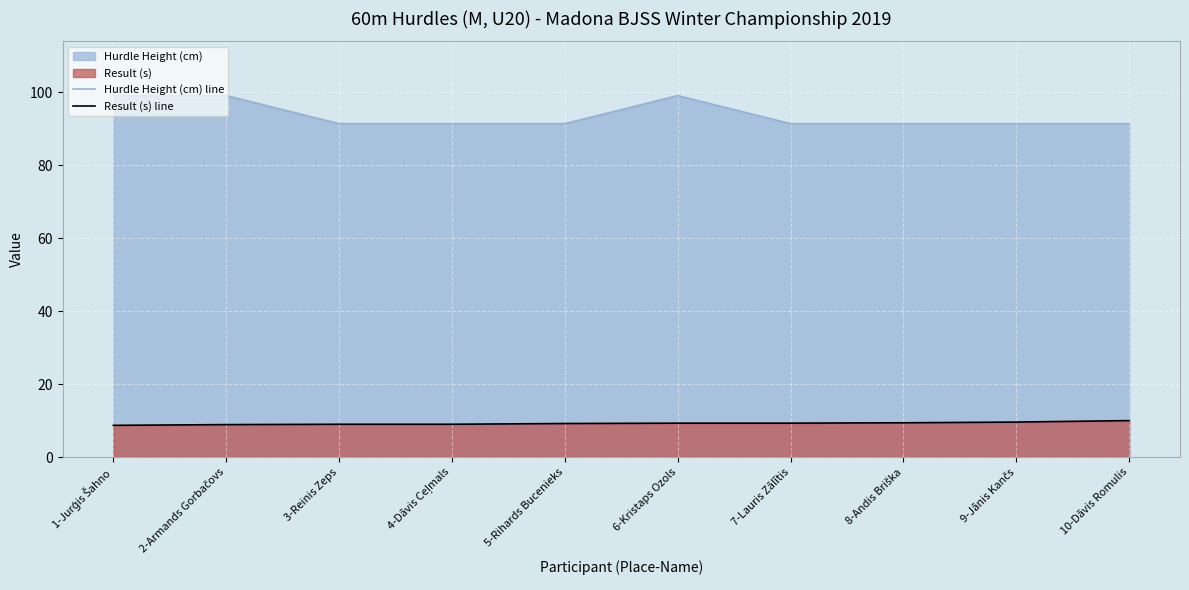

Read the Hurdle Height (cm) line value at 3-Reinis Zeps.

91.4